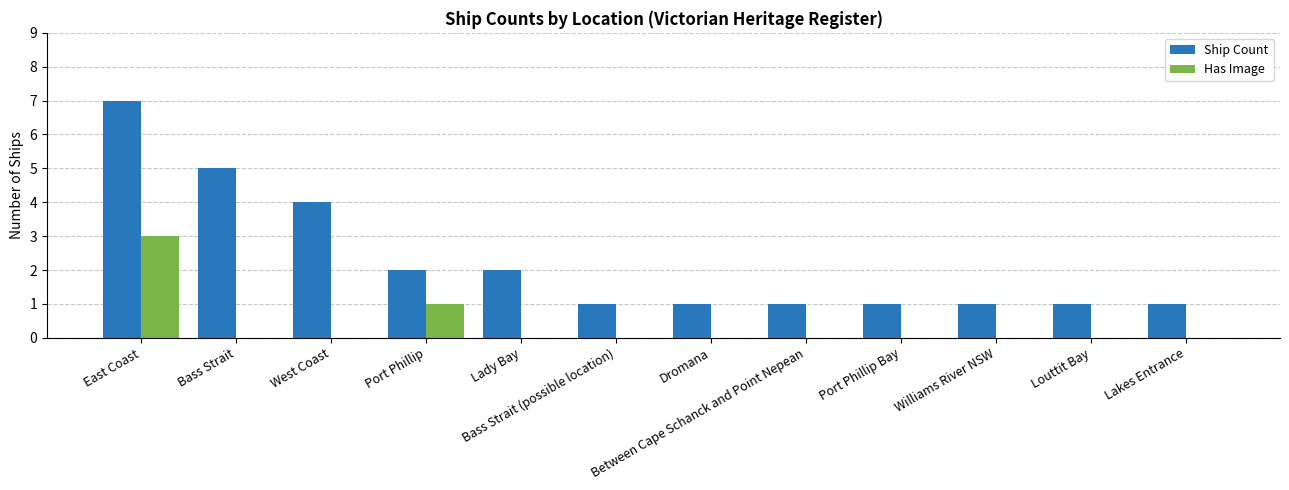

Is it true that Ship Count equals 7 at Bass Strait?

False